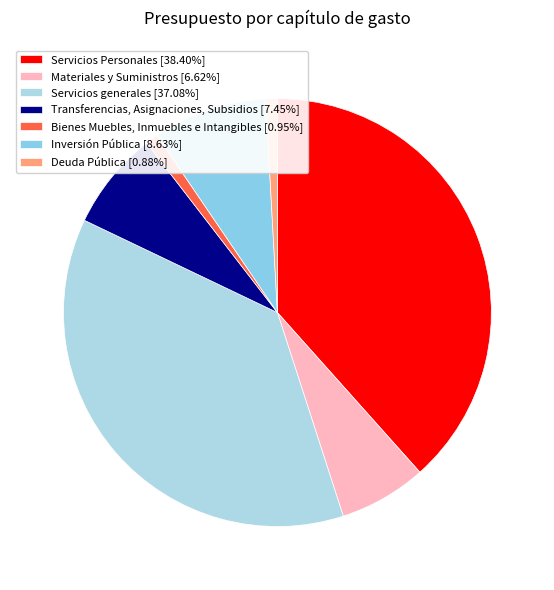

How many segments does this pie chart have?

7